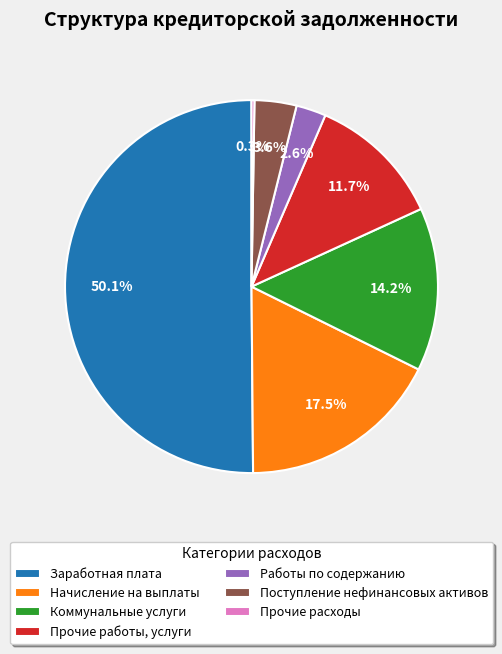

What percentage is the Поступление нефинансовых активов slice, to the nearest percent?

4%